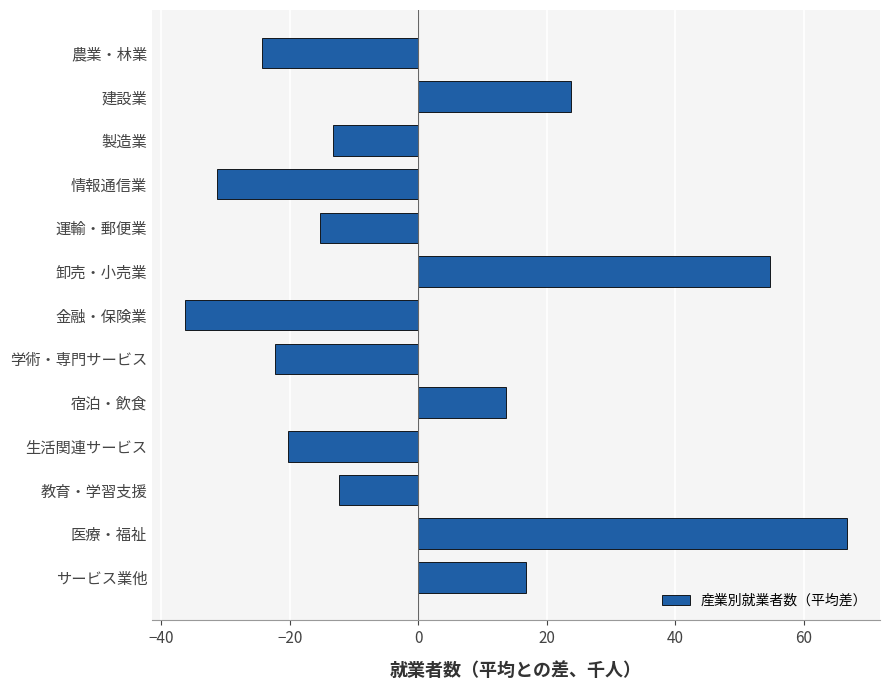

List the labels in order of value, largest first.

医療・福祉, 卸売・小売業, 建設業, サービス業他, 宿泊・飲食, 教育・学習支援, 製造業, 運輸・郵便業, 生活関連サービス, 学術・専門サービス, 農業・林業, 情報通信業, 金融・保険業